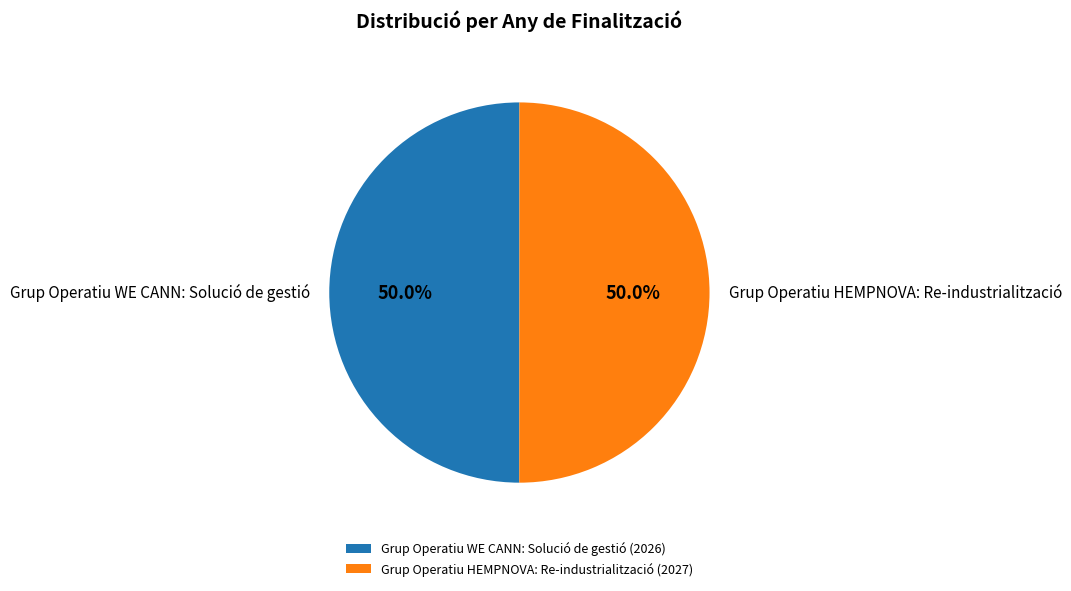

Approximately how many times larger is the value at Grup Operatiu WE CANN: Solució de gestió compared to Grup Operatiu HEMPNOVA: Re-industrialització?

1.0